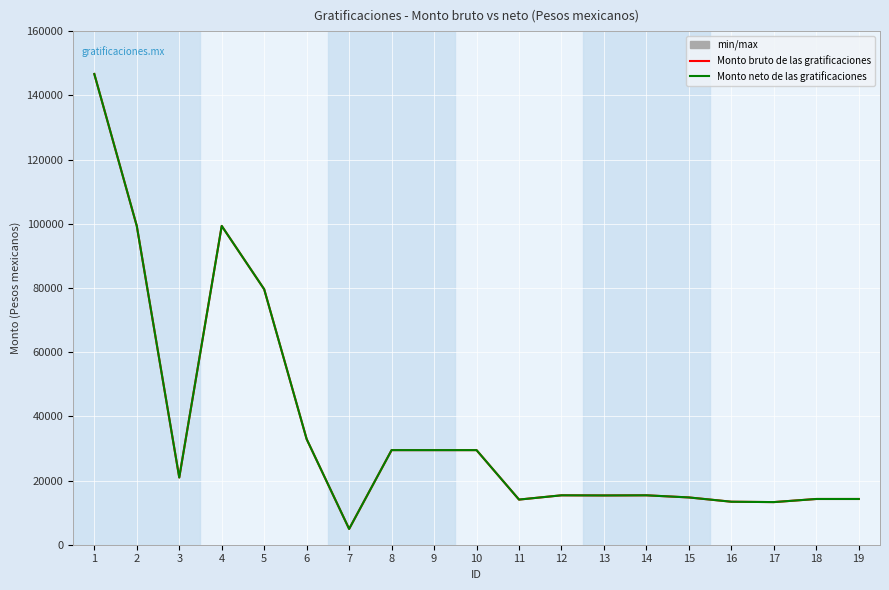

Does the chart display data point markers on the line(s)?

No